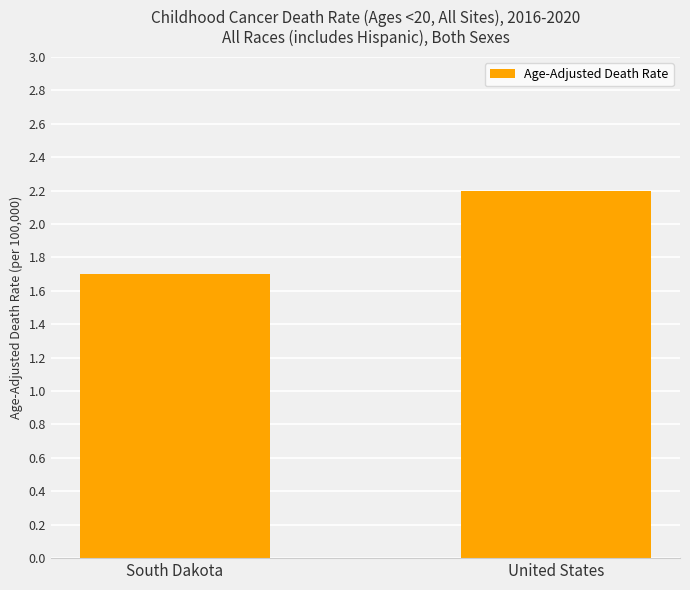

Rank the categories by value from highest to lowest.

United States, South Dakota